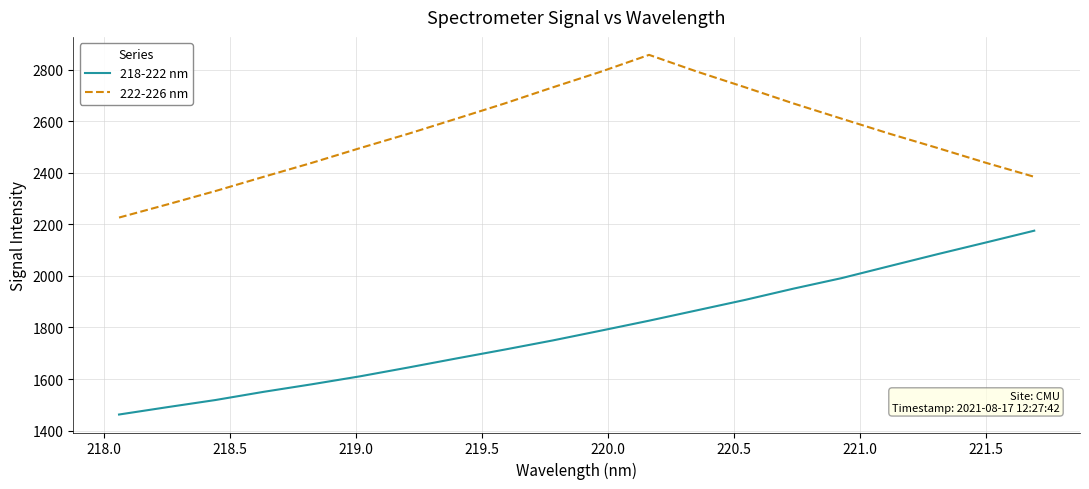

True or false: 218-222 nm and 222-226 nm intersect in this chart.

False